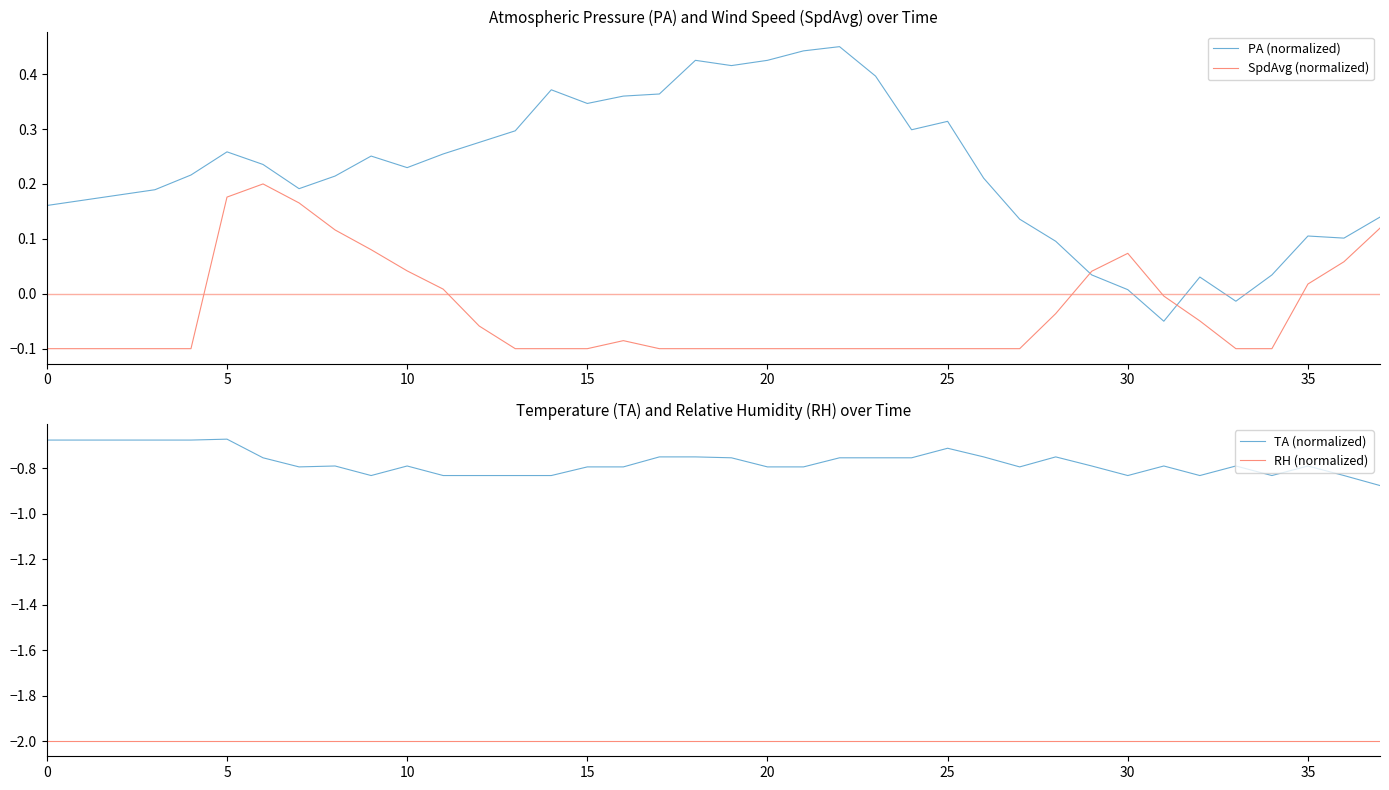

How many intersections are there between PA (normalized) and SpdAvg (normalized)?

2